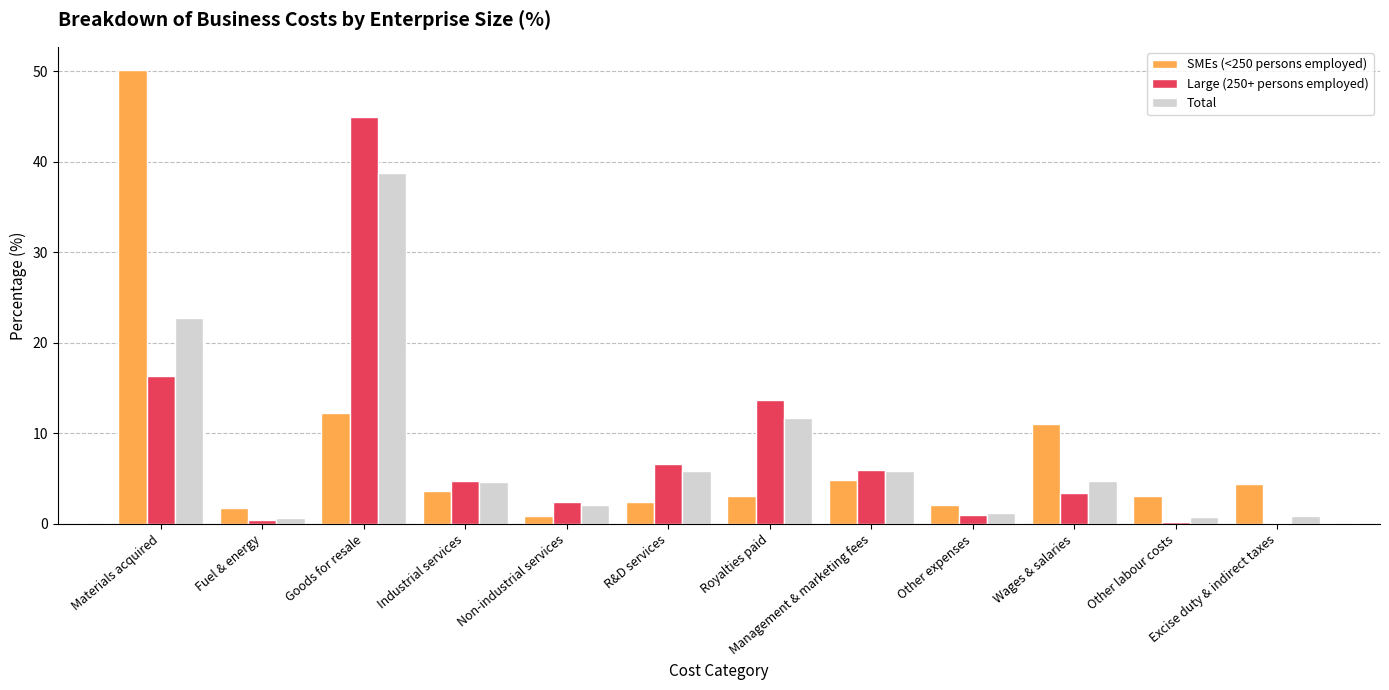

What is the sum of all Large (250+ persons employed) values?

100.0